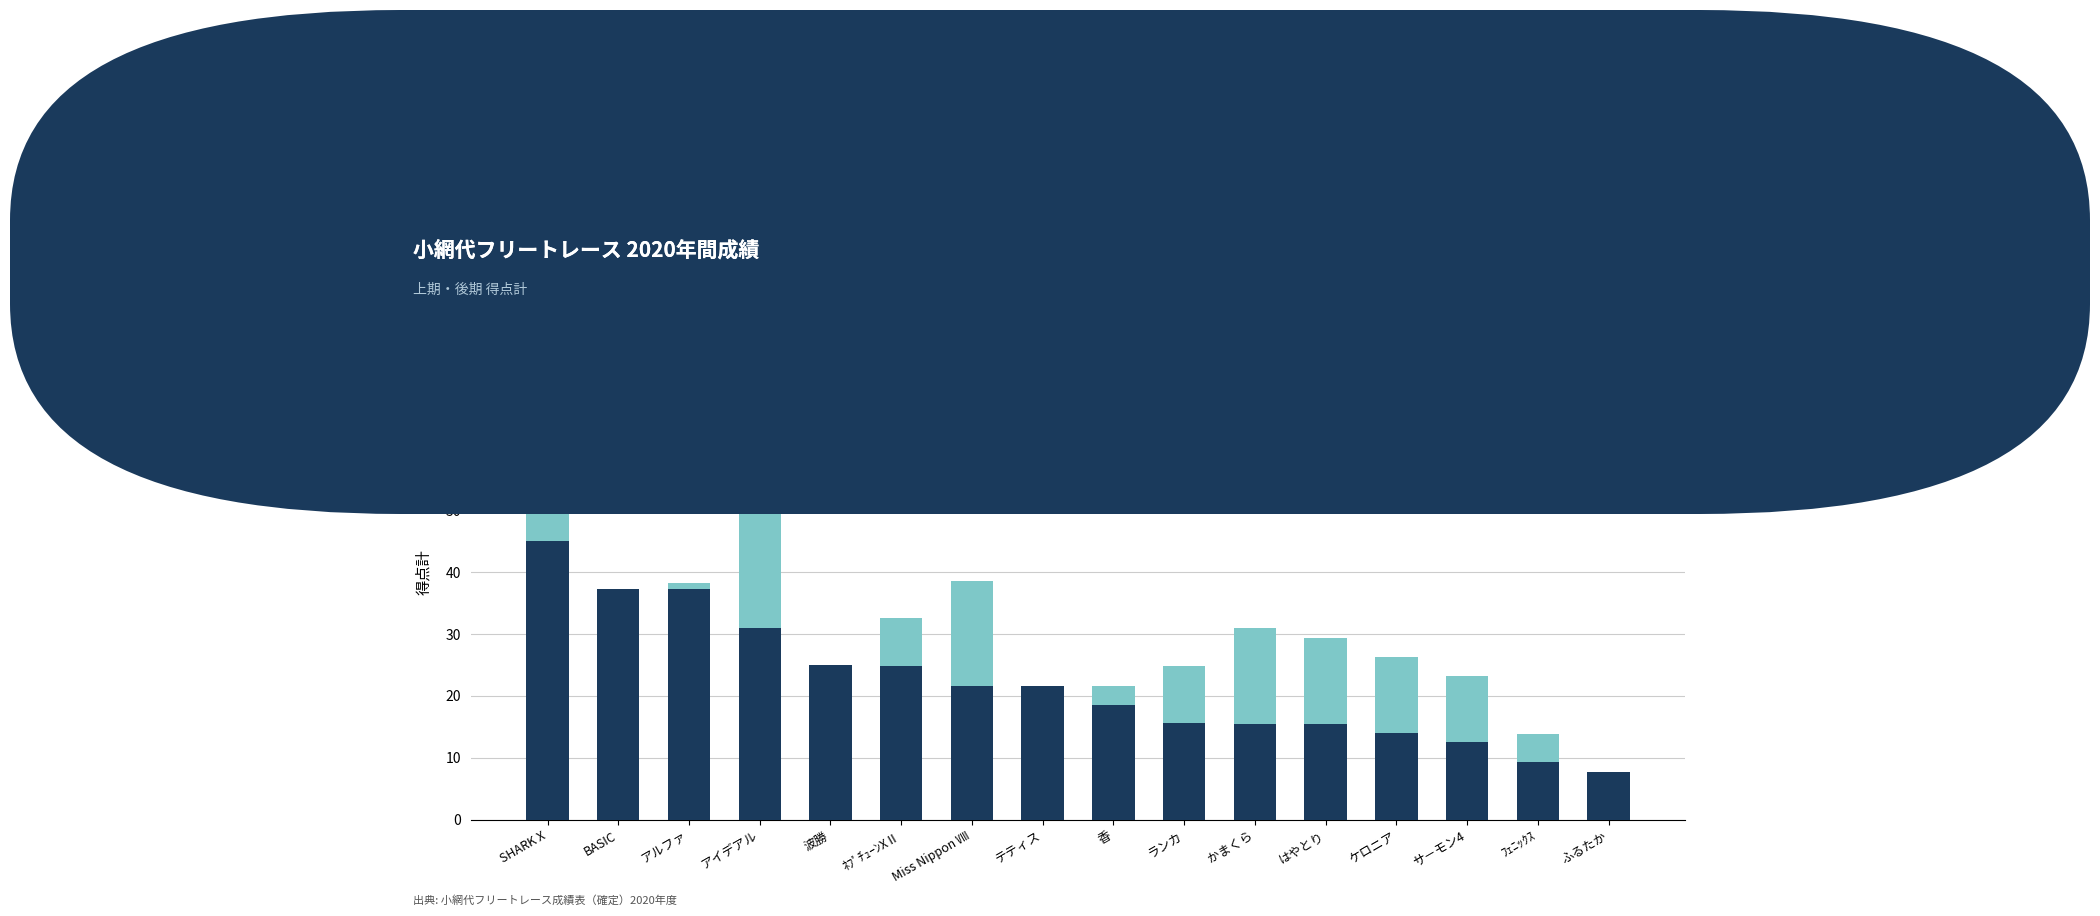

True or false: 後期得点計 has a value of 18.6 at アイデアル.

False